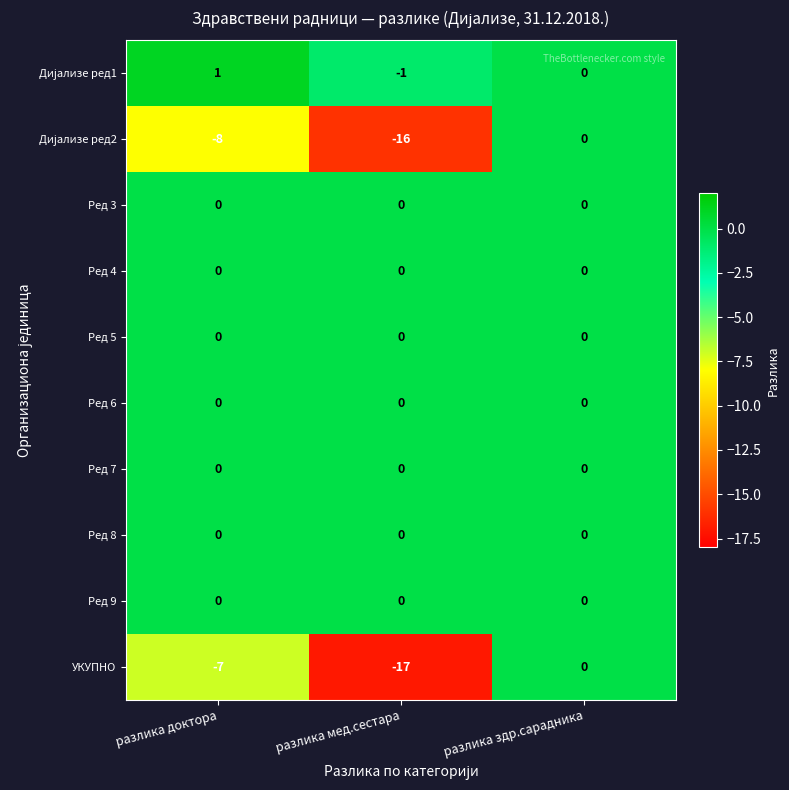

At which category is the sum across all series the highest?

разлика здр.сарадника